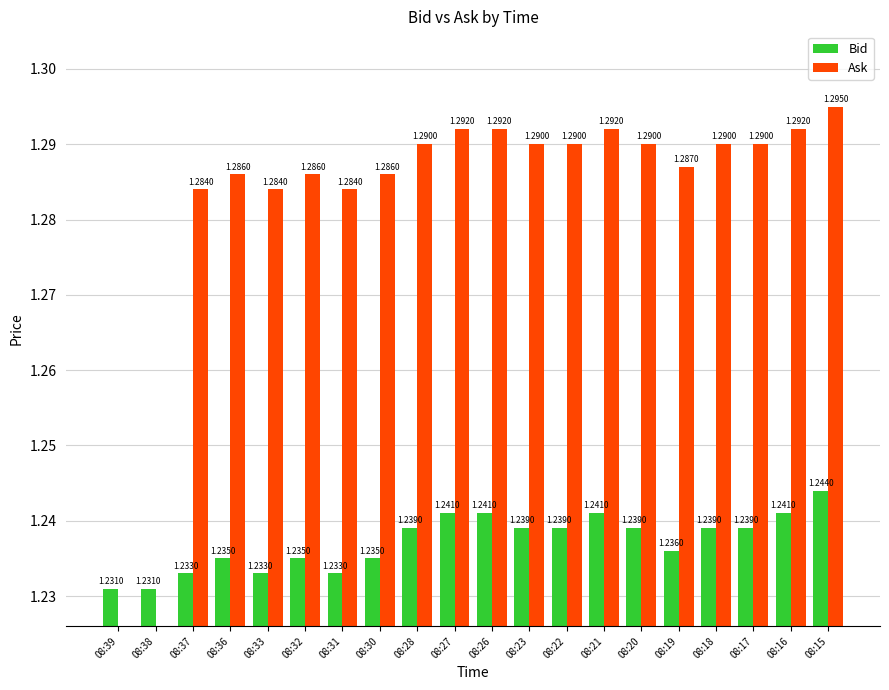

Count the Bid values in the range 1 to 2.

20